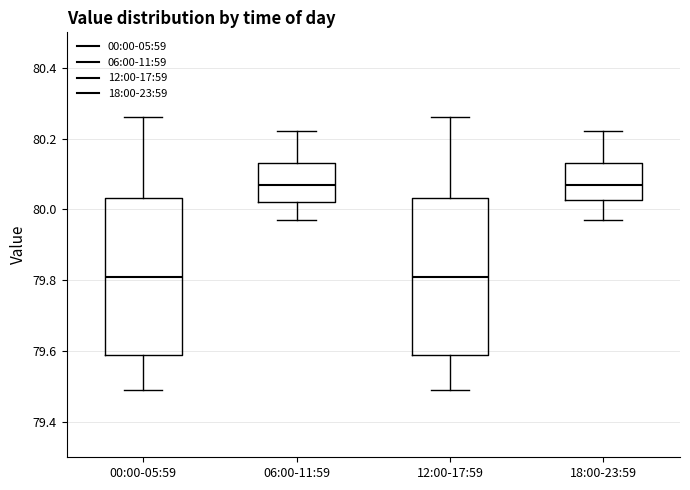

Reading left to right, transcribe this box plot: for each box, give where its median line is, the range the box spans, and where its two whiskers end, as read against the y-axis. The values are not printed on the chart, so give them approximately, as read against the axis.

00:00-05:59: median 79.82, box 79.60 to 80.04, whiskers 79.50 to 80.26
06:00-11:59: median 80.08, box 80.02 to 80.14, whiskers 79.98 to 80.22
12:00-17:59: median 79.82, box 79.60 to 80.04, whiskers 79.50 to 80.26
18:00-23:59: median 80.08, box 80.02 to 80.14, whiskers 79.98 to 80.22